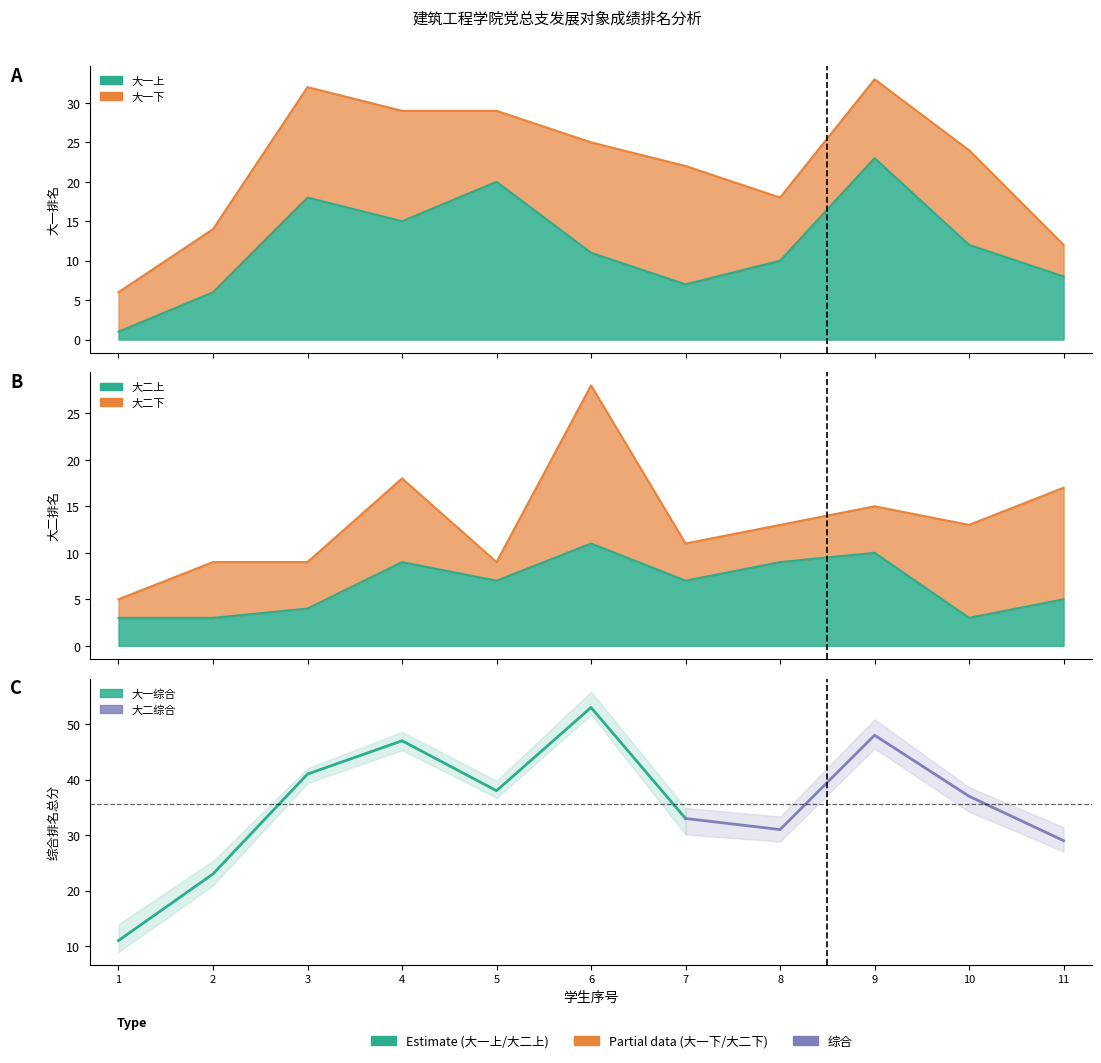

At which category is the sum across all series the highest?

9